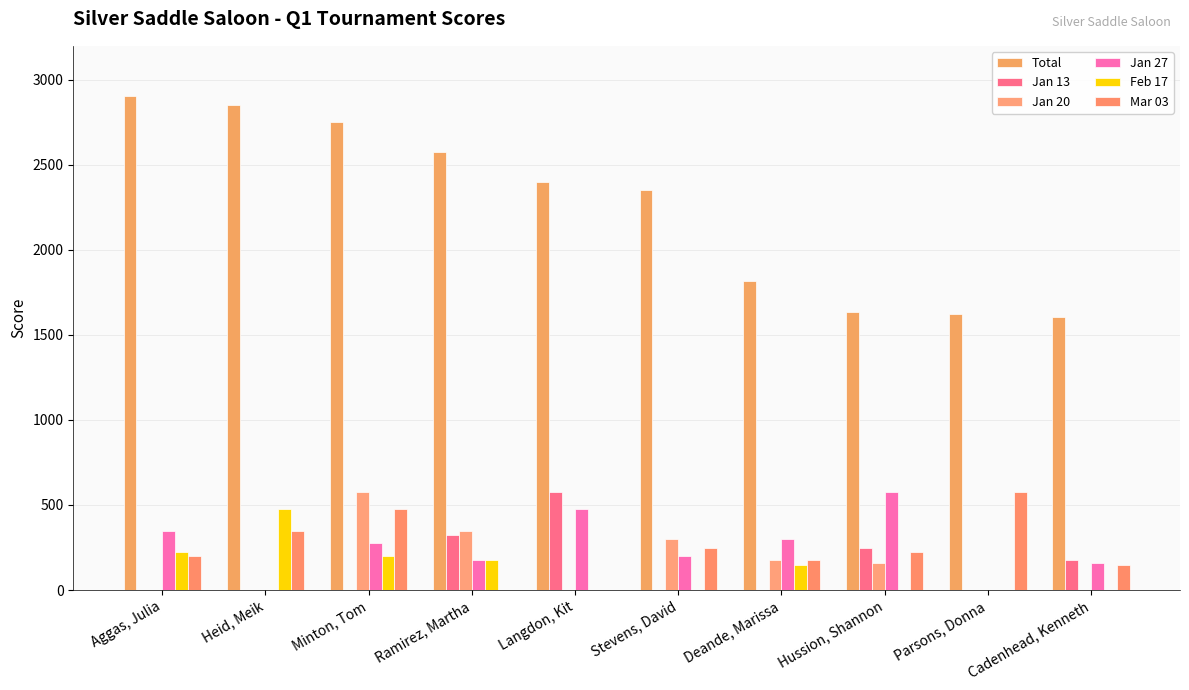

Count the number of categories in the chart.

10